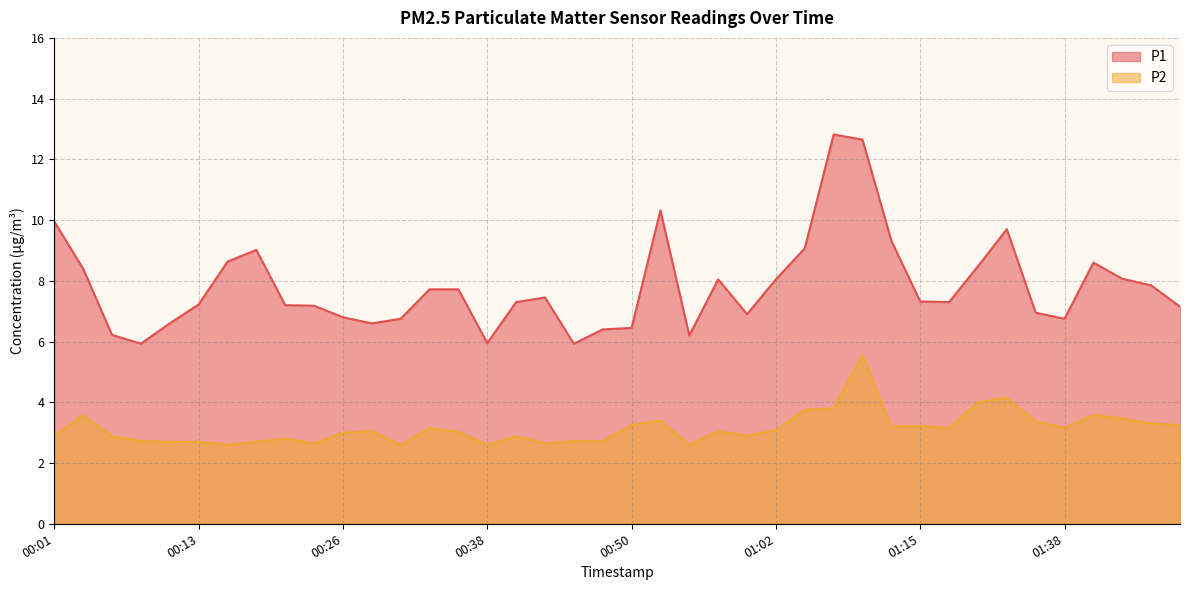

What is the spread (max minus min) of values at 00:50?

3.2